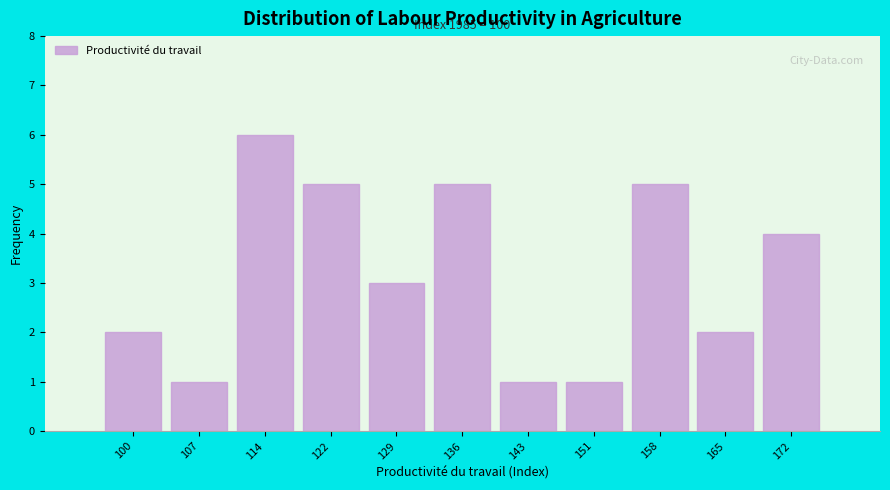

Reading right to left, transcribe all the data shown in this chart.

4	2	5	1	1	5	3	5	6	1	2